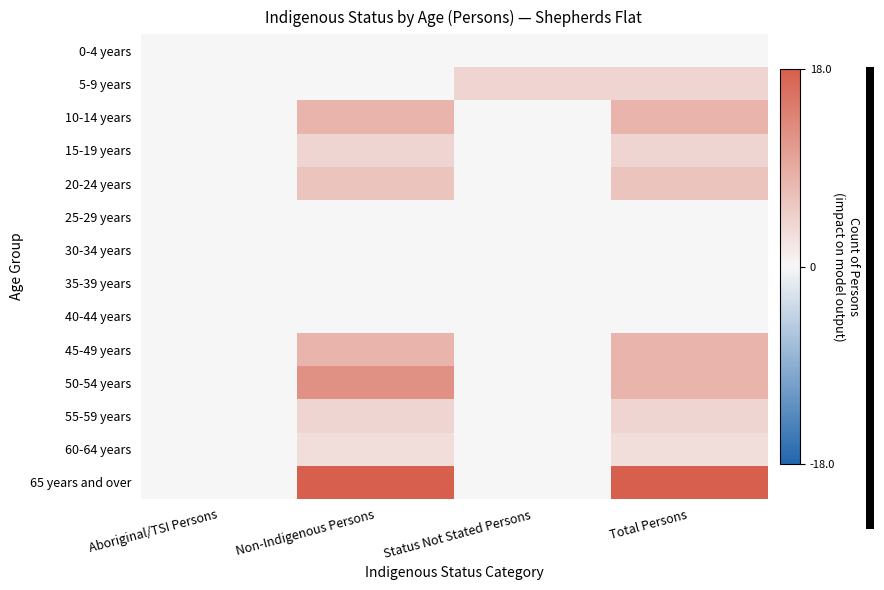

Reading left to right, what are all the values shown in this chart?

0-4 years: Aboriginal/TSI Persons=0	Non-Indigenous Persons=0	Status Not Stated Persons=0	Total Persons=0
5-9 years: Aboriginal/TSI Persons=0	Non-Indigenous Persons=0	Status Not Stated Persons=4	Total Persons=4
10-14 years: Aboriginal/TSI Persons=0	Non-Indigenous Persons=8	Status Not Stated Persons=0	Total Persons=8
15-19 years: Aboriginal/TSI Persons=0	Non-Indigenous Persons=4	Status Not Stated Persons=0	Total Persons=4
20-24 years: Aboriginal/TSI Persons=0	Non-Indigenous Persons=6	Status Not Stated Persons=0	Total Persons=6
25-29 years: Aboriginal/TSI Persons=0	Non-Indigenous Persons=0	Status Not Stated Persons=0	Total Persons=0
30-34 years: Aboriginal/TSI Persons=0	Non-Indigenous Persons=0	Status Not Stated Persons=0	Total Persons=0
35-39 years: Aboriginal/TSI Persons=0	Non-Indigenous Persons=0	Status Not Stated Persons=0	Total Persons=0
40-44 years: Aboriginal/TSI Persons=0	Non-Indigenous Persons=0	Status Not Stated Persons=0	Total Persons=0
45-49 years: Aboriginal/TSI Persons=0	Non-Indigenous Persons=8	Status Not Stated Persons=0	Total Persons=8
50-54 years: Aboriginal/TSI Persons=0	Non-Indigenous Persons=12	Status Not Stated Persons=0	Total Persons=8
55-59 years: Aboriginal/TSI Persons=0	Non-Indigenous Persons=4	Status Not Stated Persons=0	Total Persons=4
60-64 years: Aboriginal/TSI Persons=0	Non-Indigenous Persons=3	Status Not Stated Persons=0	Total Persons=3
65 years and over: Aboriginal/TSI Persons=0	Non-Indigenous Persons=18	Status Not Stated Persons=0	Total Persons=18